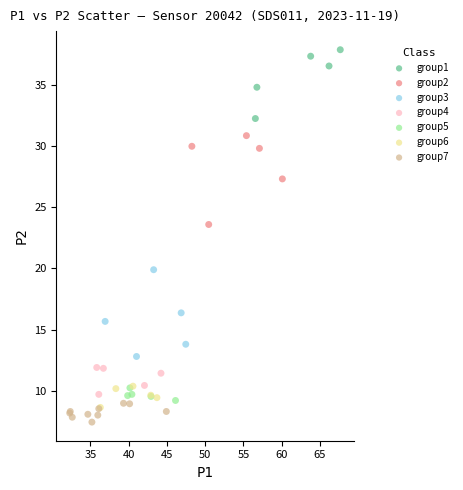

Which series contains the highest Y value?

group1